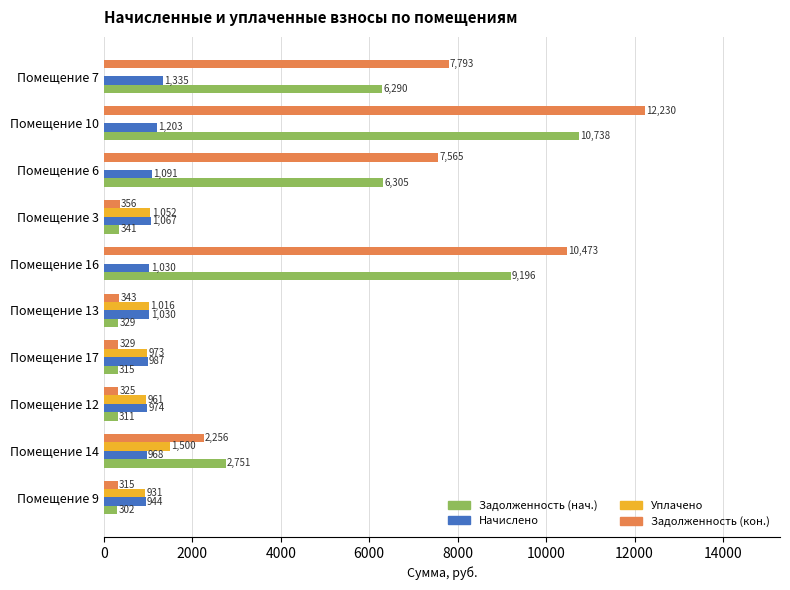

What is the maximum value for Задолженность (кон.)?

12229.7